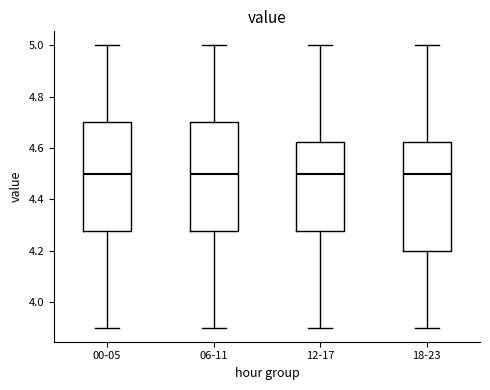

Reading left to right, read every box against the y-axis: the position of its median line, the range the box covers, and the ends of its whiskers. The values are not printed on the chart, so give them approximately, as read against the axis.

00-05: median 4.50, box 4.28 to 4.70, whiskers 3.90 to 5.00
06-11: median 4.50, box 4.28 to 4.70, whiskers 3.90 to 5.00
12-17: median 4.50, box 4.28 to 4.62, whiskers 3.90 to 5.00
18-23: median 4.50, box 4.20 to 4.62, whiskers 3.90 to 5.00